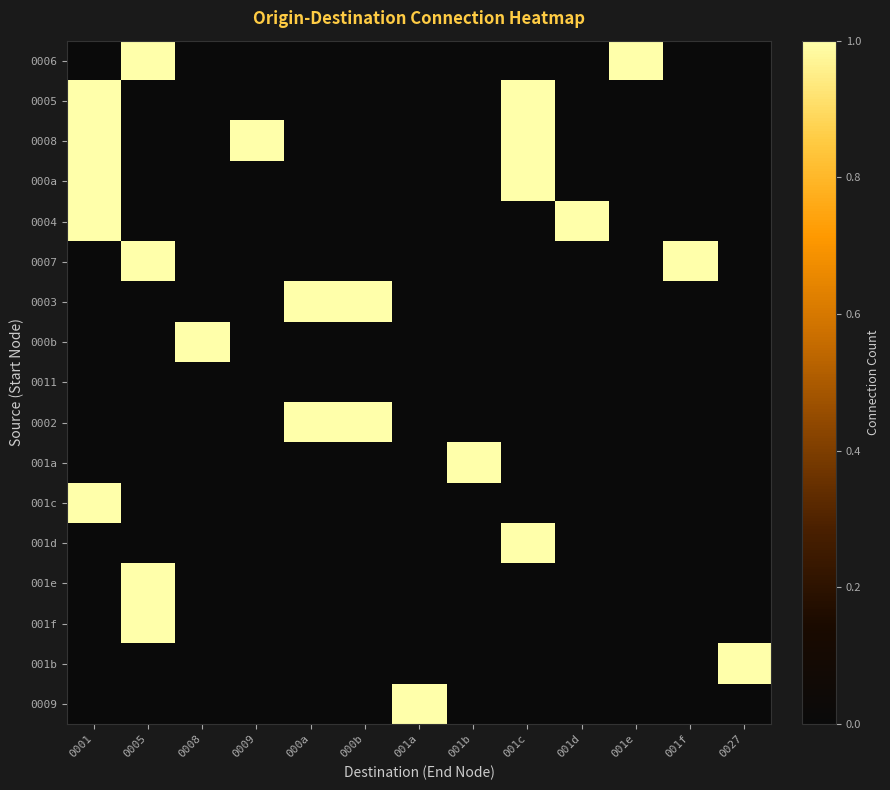

Reading left to right, list all the values displayed in this chart.

0006: 0001=0	0005=1	0008=0	0009=0	000a=0	000b=0	001a=0	001b=0	001c=0	001d=0	001e=1	001f=0	0027=0
0005: 0001=1	0005=0	0008=0	0009=0	000a=0	000b=0	001a=0	001b=0	001c=1	001d=0	001e=0	001f=0	0027=0
0008: 0001=1	0005=0	0008=0	0009=1	000a=0	000b=0	001a=0	001b=0	001c=1	001d=0	001e=0	001f=0	0027=0
000a: 0001=1	0005=0	0008=0	0009=0	000a=0	000b=0	001a=0	001b=0	001c=1	001d=0	001e=0	001f=0	0027=0
0004: 0001=1	0005=0	0008=0	0009=0	000a=0	000b=0	001a=0	001b=0	001c=0	001d=1	001e=0	001f=0	0027=0
0007: 0001=0	0005=1	0008=0	0009=0	000a=0	000b=0	001a=0	001b=0	001c=0	001d=0	001e=0	001f=1	0027=0
0003: 0001=0	0005=0	0008=0	0009=0	000a=1	000b=1	001a=0	001b=0	001c=0	001d=0	001e=0	001f=0	0027=0
000b: 0001=0	0005=0	0008=1	0009=0	000a=0	000b=0	001a=0	001b=0	001c=0	001d=0	001e=0	001f=0	0027=0
0011: 0001=0	0005=0	0008=0	0009=0	000a=0	000b=0	001a=0	001b=0	001c=0	001d=0	001e=0	001f=0	0027=0
0002: 0001=0	0005=0	0008=0	0009=0	000a=1	000b=1	001a=0	001b=0	001c=0	001d=0	001e=0	001f=0	0027=0
001a: 0001=0	0005=0	0008=0	0009=0	000a=0	000b=0	001a=0	001b=1	001c=0	001d=0	001e=0	001f=0	0027=0
001c: 0001=1	0005=0	0008=0	0009=0	000a=0	000b=0	001a=0	001b=0	001c=0	001d=0	001e=0	001f=0	0027=0
001d: 0001=0	0005=0	0008=0	0009=0	000a=0	000b=0	001a=0	001b=0	001c=1	001d=0	001e=0	001f=0	0027=0
001e: 0001=0	0005=1	0008=0	0009=0	000a=0	000b=0	001a=0	001b=0	001c=0	001d=0	001e=0	001f=0	0027=0
001f: 0001=0	0005=1	0008=0	0009=0	000a=0	000b=0	001a=0	001b=0	001c=0	001d=0	001e=0	001f=0	0027=0
001b: 0001=0	0005=0	0008=0	0009=0	000a=0	000b=0	001a=0	001b=0	001c=0	001d=0	001e=0	001f=0	0027=1
0009: 0001=0	0005=0	0008=0	0009=0	000a=0	000b=0	001a=1	001b=0	001c=0	001d=0	001e=0	001f=0	0027=0